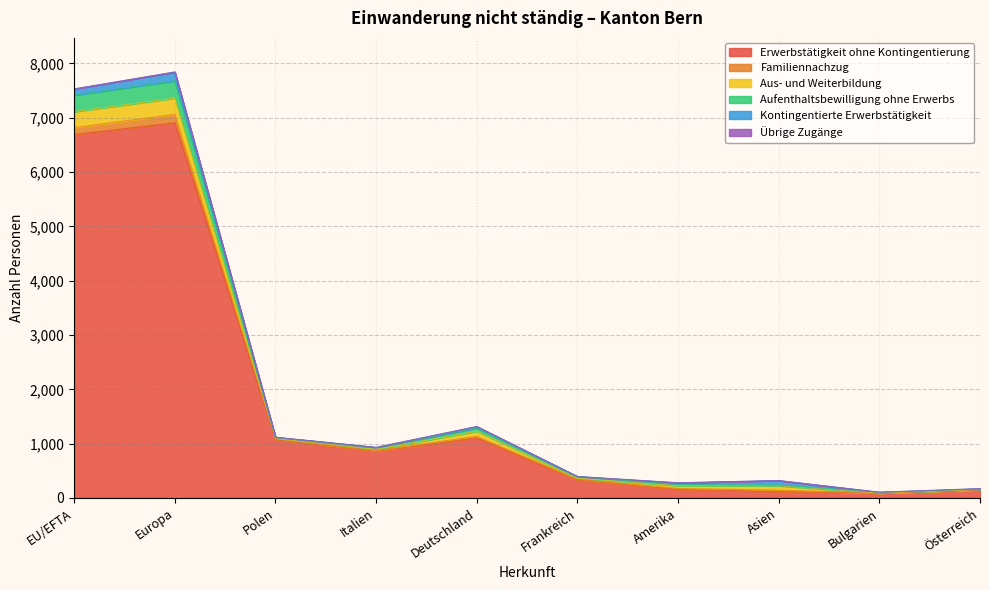

What is the maximum value for Erwerbstätigkeit ohne Kontingentierung?

6908